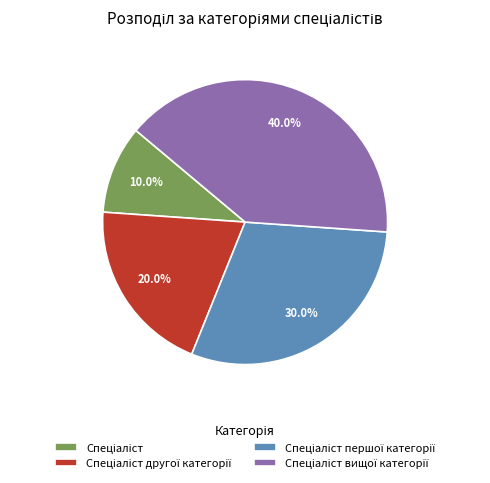

Does any single category account for the majority?

No